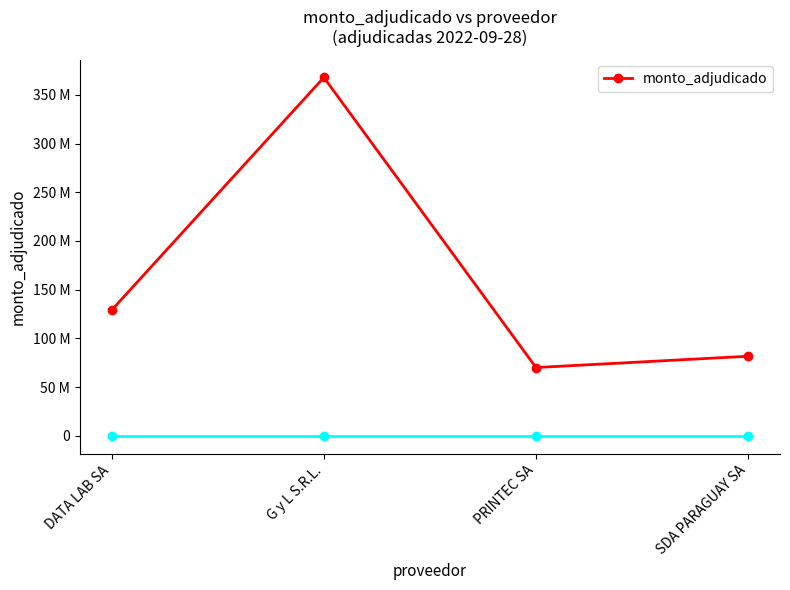

Rank the categories by value from highest to lowest.

G y L S.R.L., DATA LAB SA, SDA PARAGUAY SA, PRINTEC SA